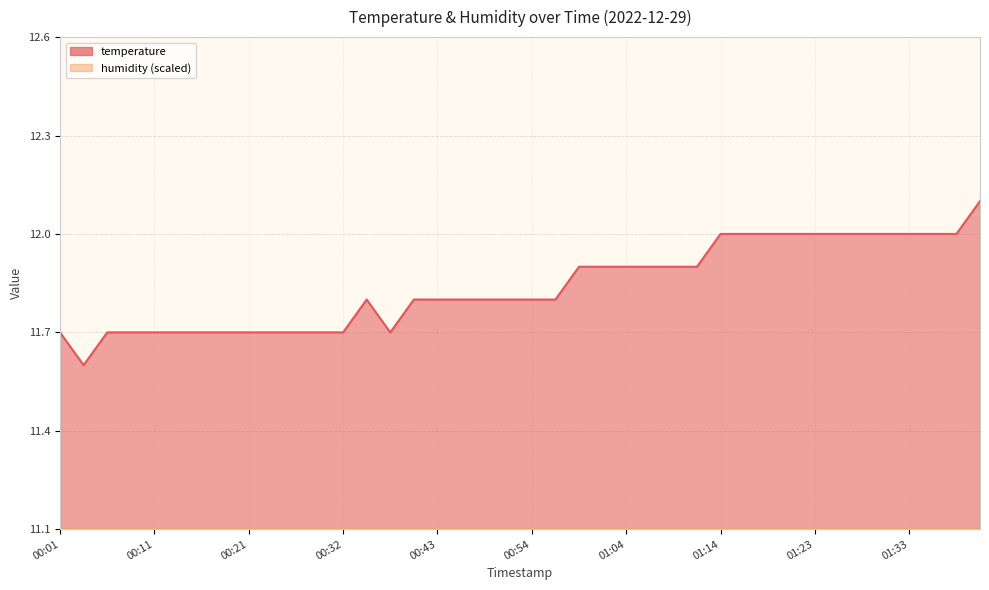

How many interior local peaks (higher than both neighbors) does the data have?

1